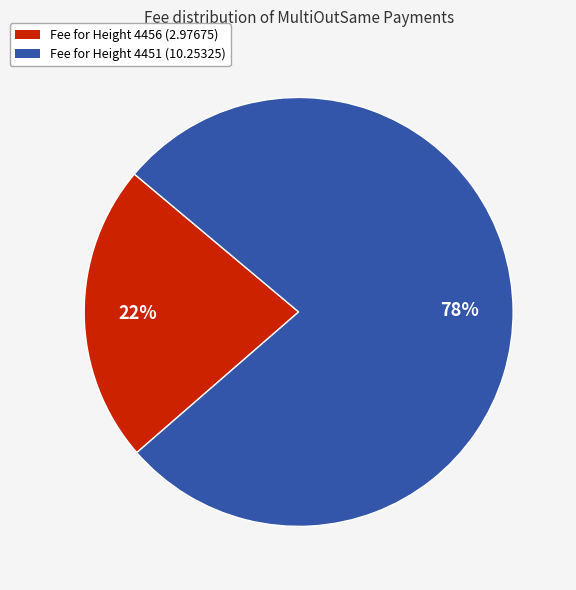

Is there a majority slice in this chart?

Yes